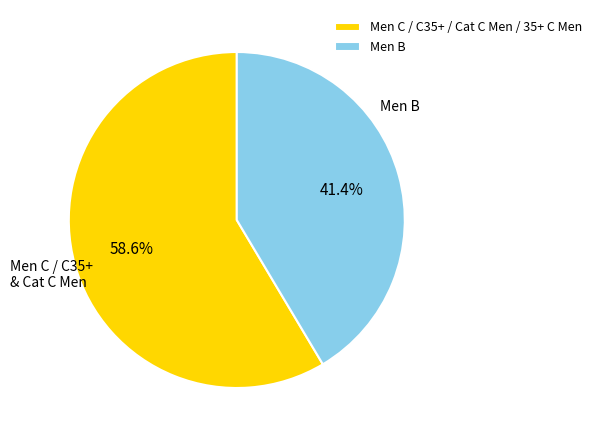

Which slice is the largest?

Men C / C35+ / Cat C Men / 35+ C Men